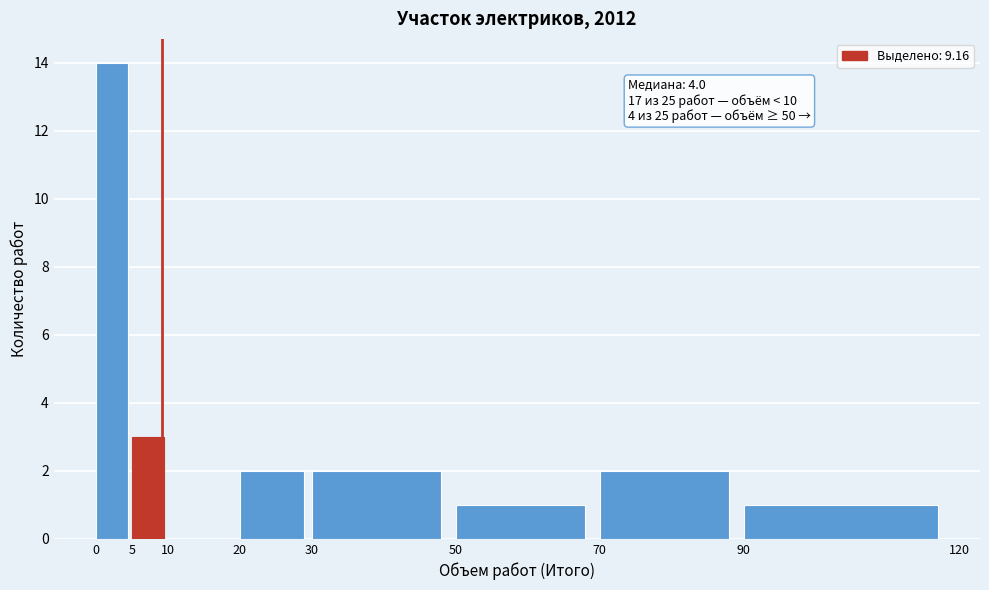

Over which range of the x-axis is the bar tallest?

0 to 5